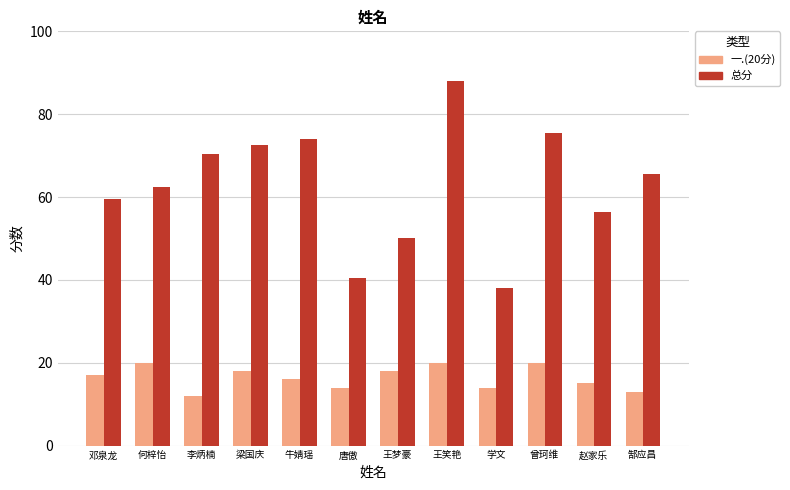

How many data points in 一.(20分) are less than 17?

6